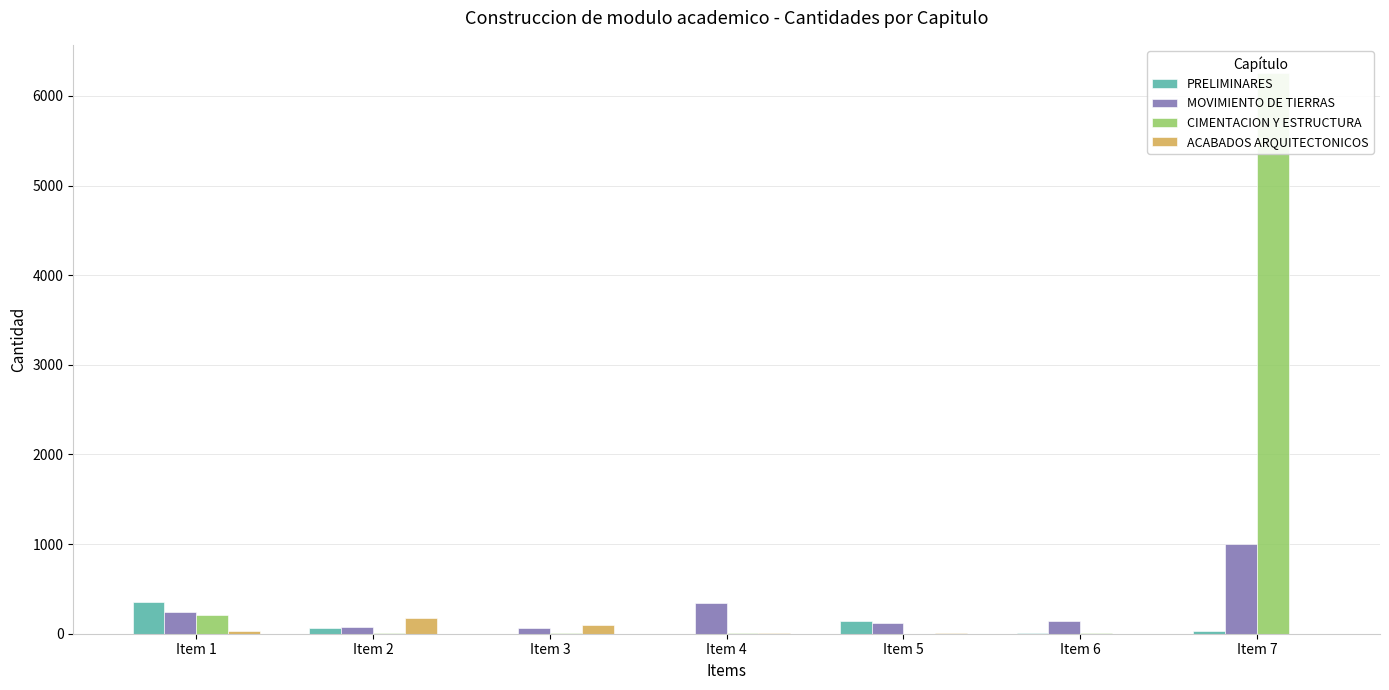

Which series has the largest range (max minus min)?

CIMENTACION Y ESTRUCTURA